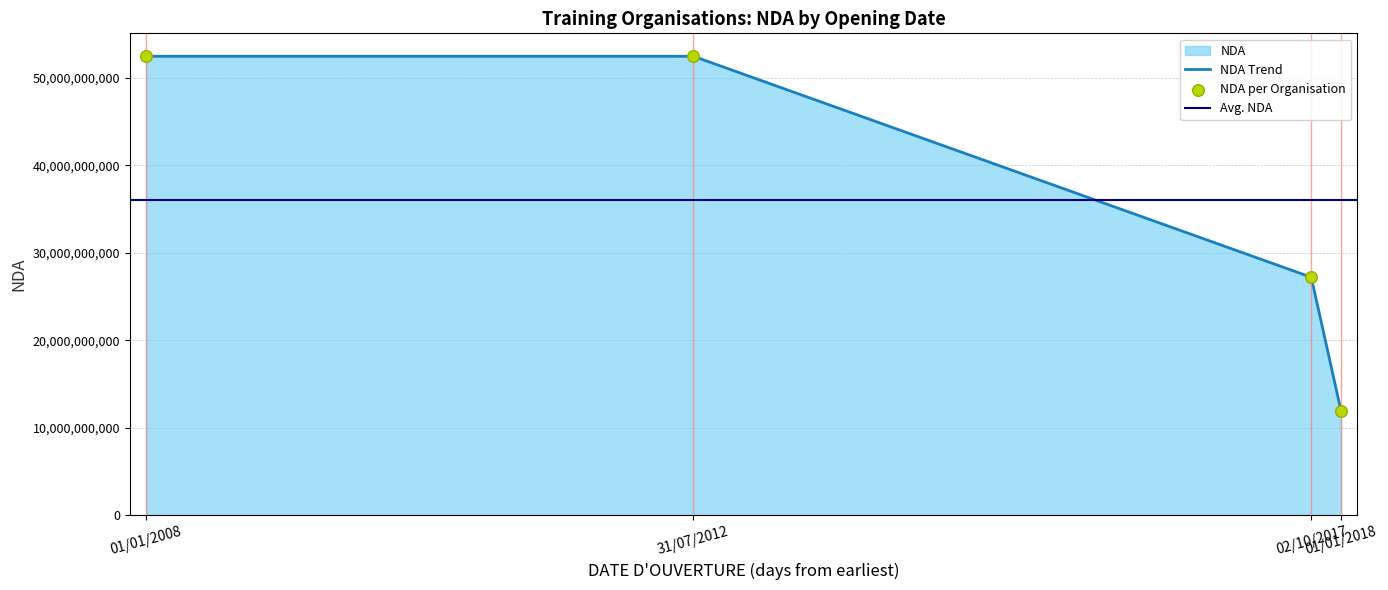

Approximately how many times larger is the value at 01/01/2008 compared to 31/07/2012?

1.0